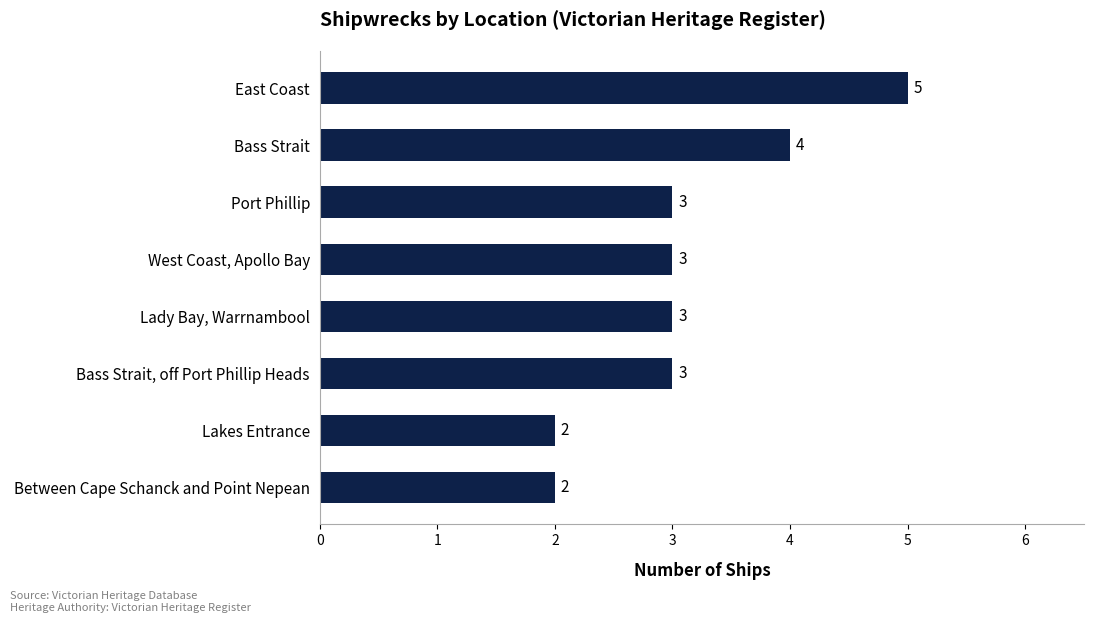

What is the label of the 8th bar from the top?

Between Cape Schanck and Point Nepean